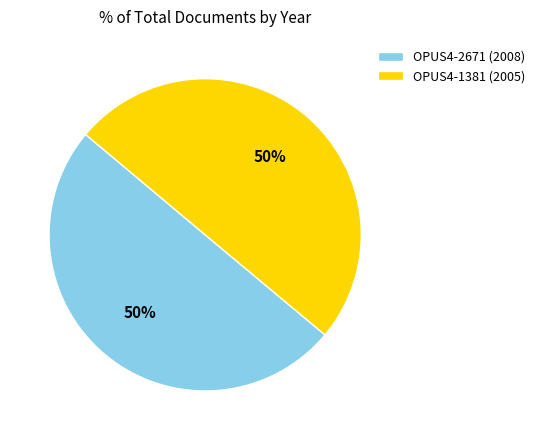

What percentage is the OPUS4-2671 slice, to the nearest percent?

50%